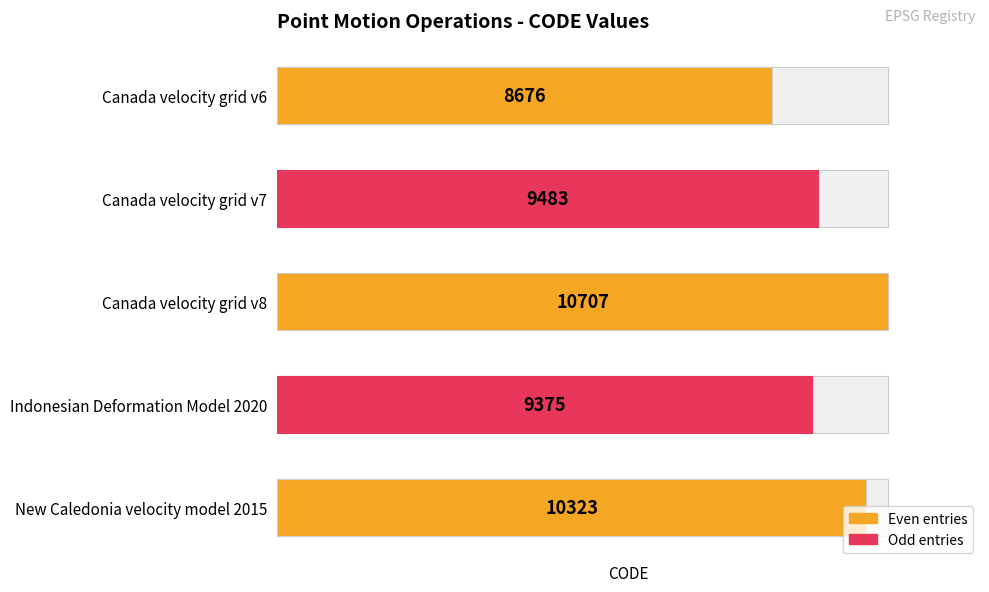

Where is the data nearest to the value 9691?

Canada velocity grid v7